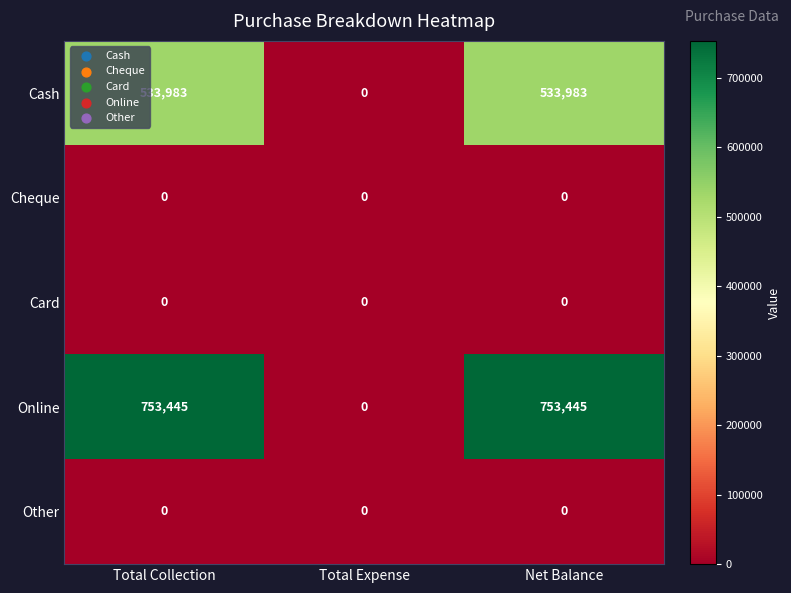

The value of Other at Net Balance is 0. True or false?

True